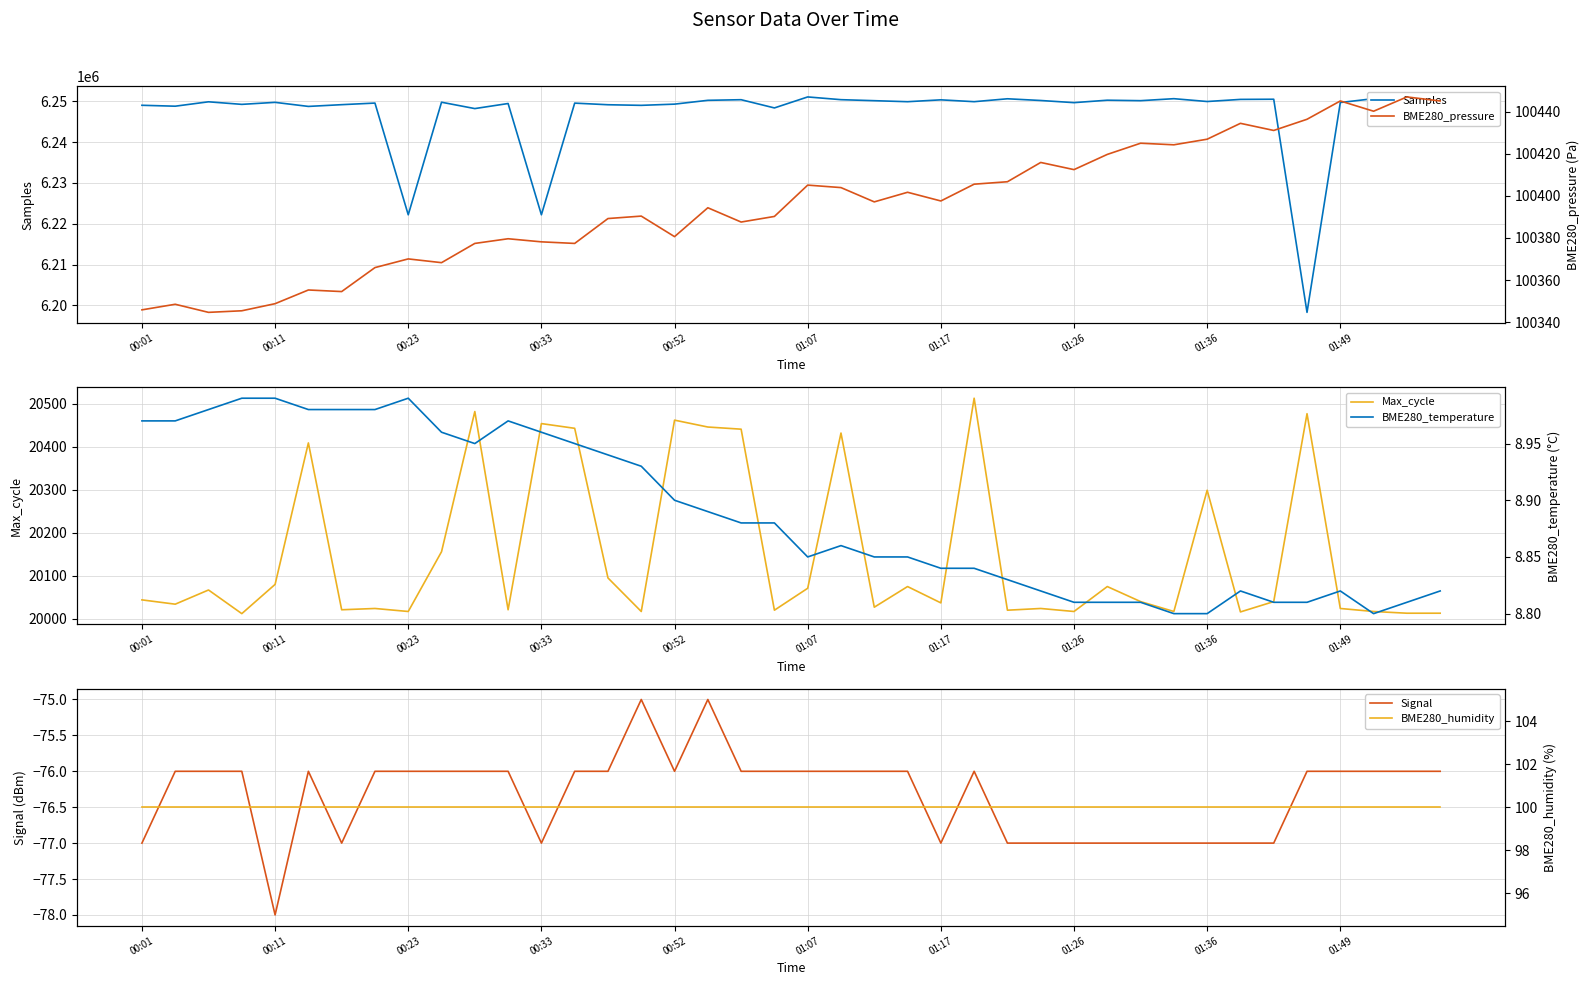

At how many categories does at least one series exceed 1838127?

40